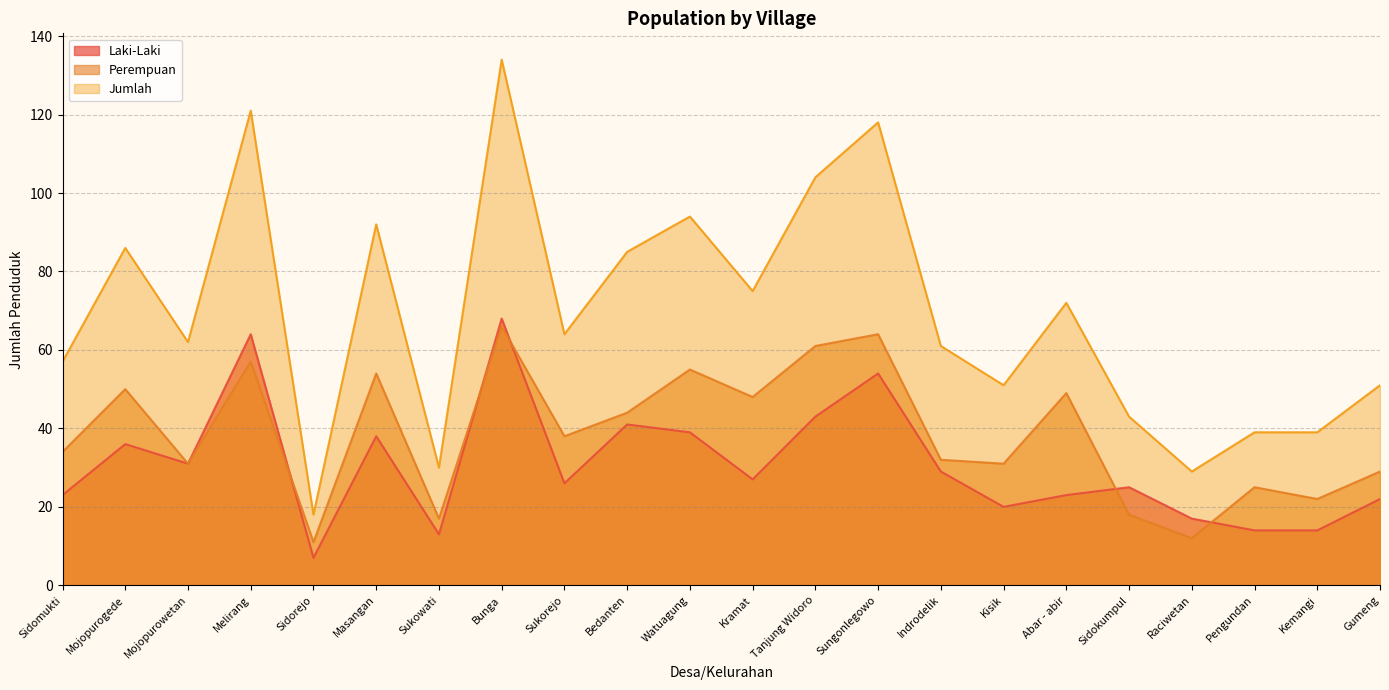

Where is Perempuan nearest to the value 38?

Sukorejo